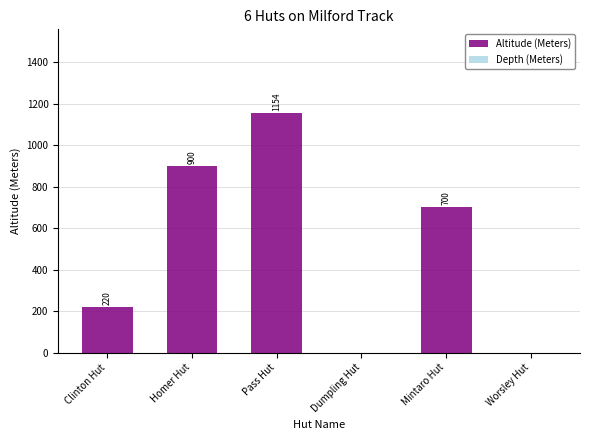

At which label does the data first exceed 700?

Homer Hut